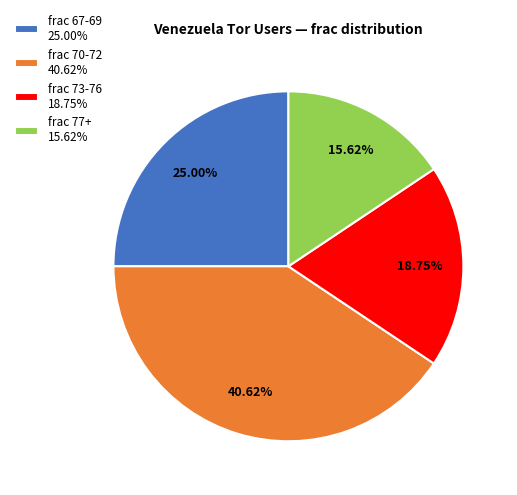

What is the ratio of the value at frac 70-72 40.62% to the value at frac 73-76 18.75%?

2.2